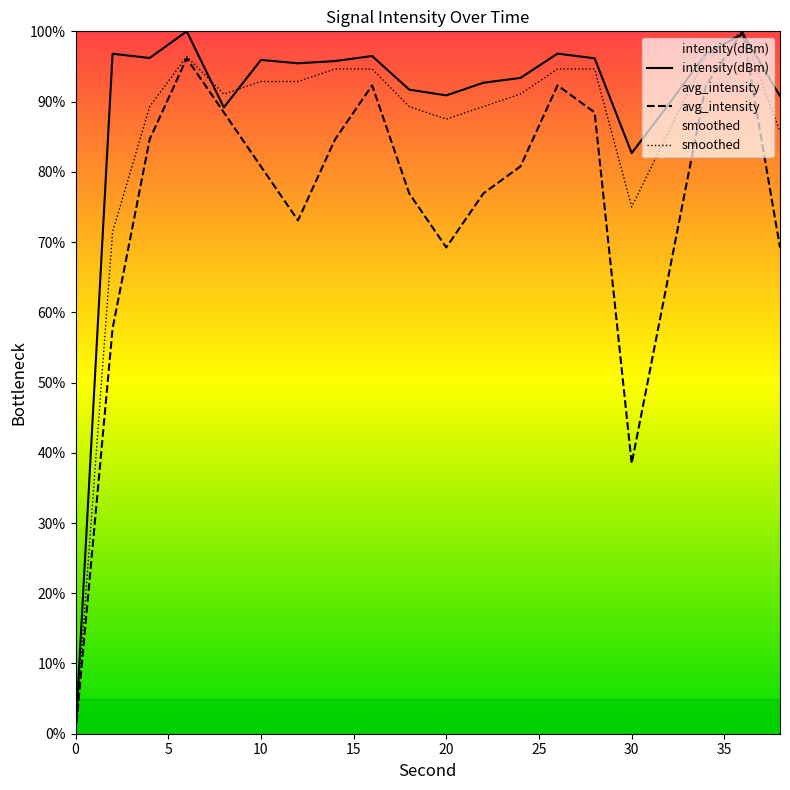

How many times do intensity(dBm) and avg_intensity cross each other?

2